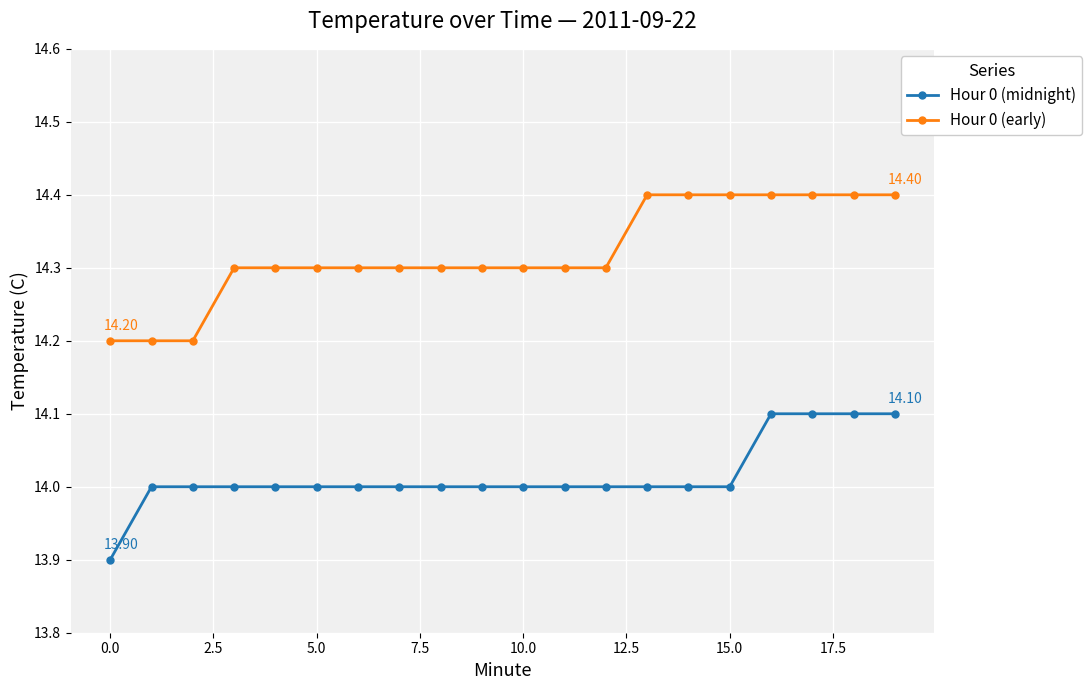

What is the average value of the Hour 0 (early) series?

14.3